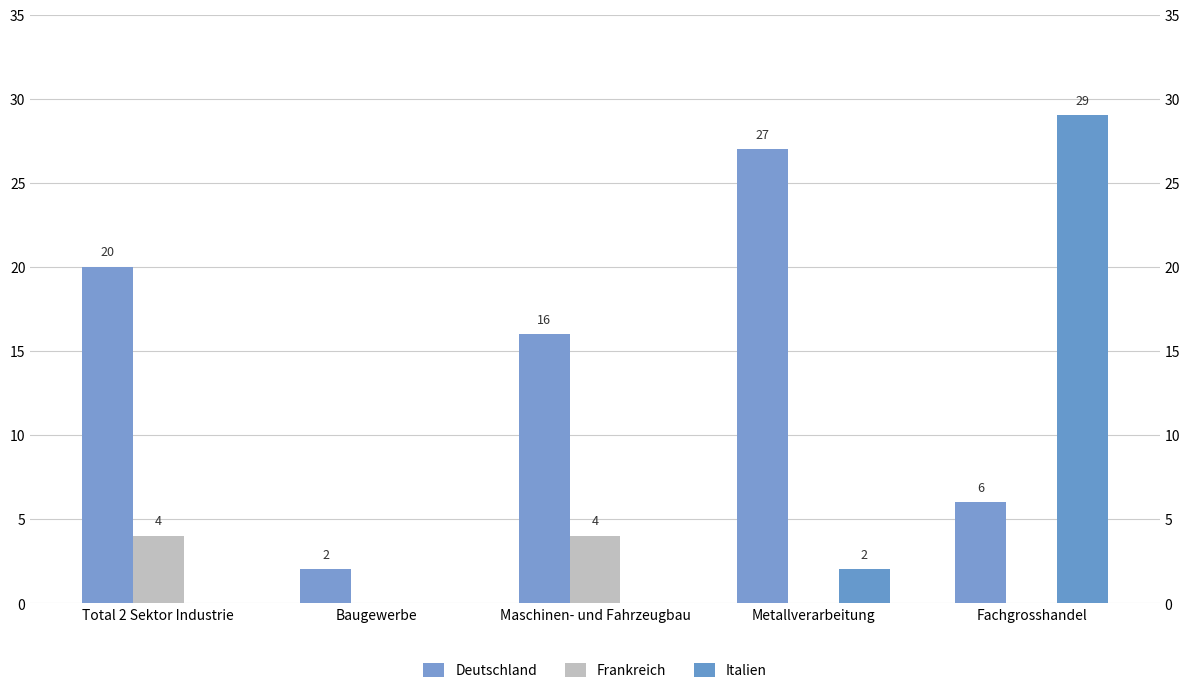

List the series in order of their peak value, lowest first.

Frankreich, Deutschland, Italien